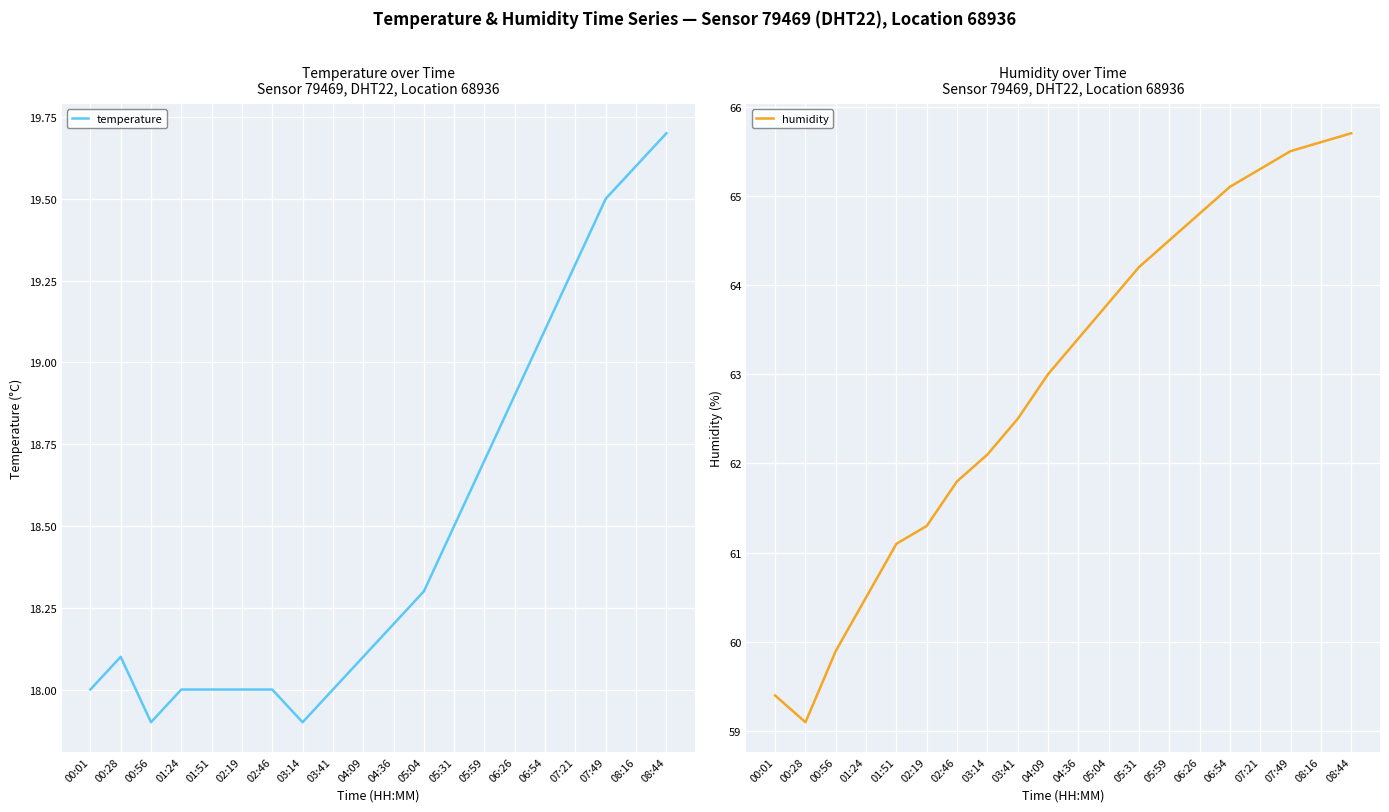

How many categories are shown in the chart?

20